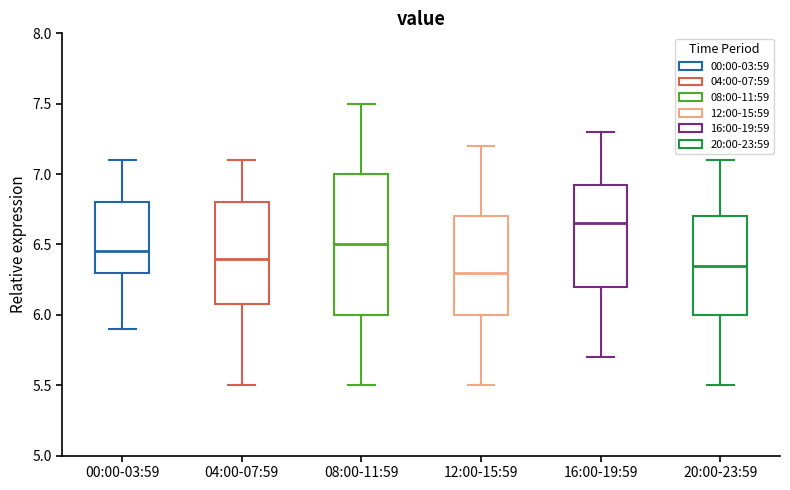

Where does the median line of the box for 04:00-07:59 sit on the y-axis? The values are not printed on the chart, so give them approximately, as read against the axis.

6.40